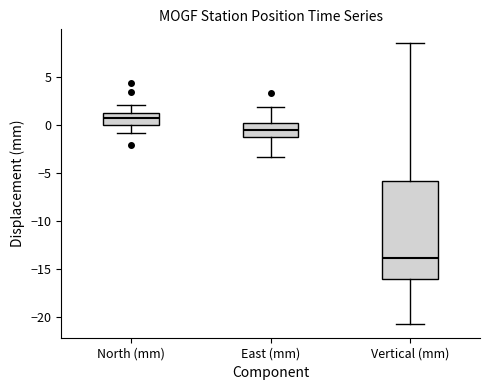

Reading left to right, read every box against the y-axis: the position of its median line, the range the box covers, and the ends of its whiskers. The values are not printed on the chart, so give them approximately, as read against the axis.

North (mm): median 0.5, box 0.0 to 1.0, whiskers -1.0 to 2.0
East (mm): median -0.5, box -1.5 to 0.0, whiskers -3.5 to 2.0
Vertical (mm): median -14.0, box -16.0 to -6.0, whiskers -20.5 to 8.5